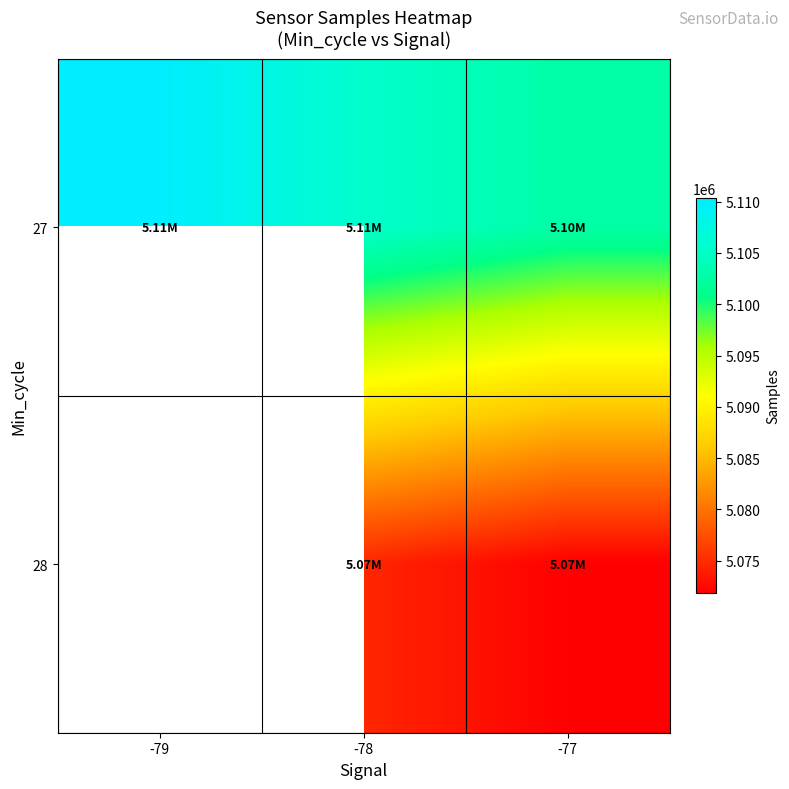

What is the greatest value displayed?

5110332.0